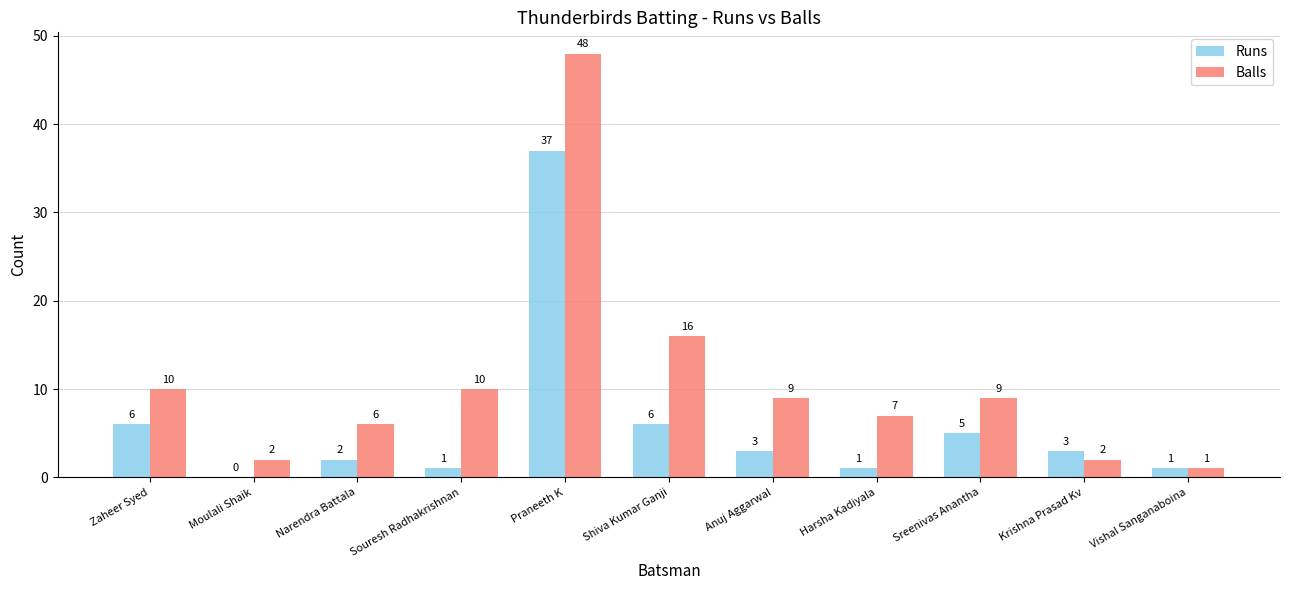

Reading right to left, what are all the values shown in this chart?

Runs: 1	3	5	1	3	6	37	1	2	0	6
Balls: 1	2	9	7	9	16	48	10	6	2	10